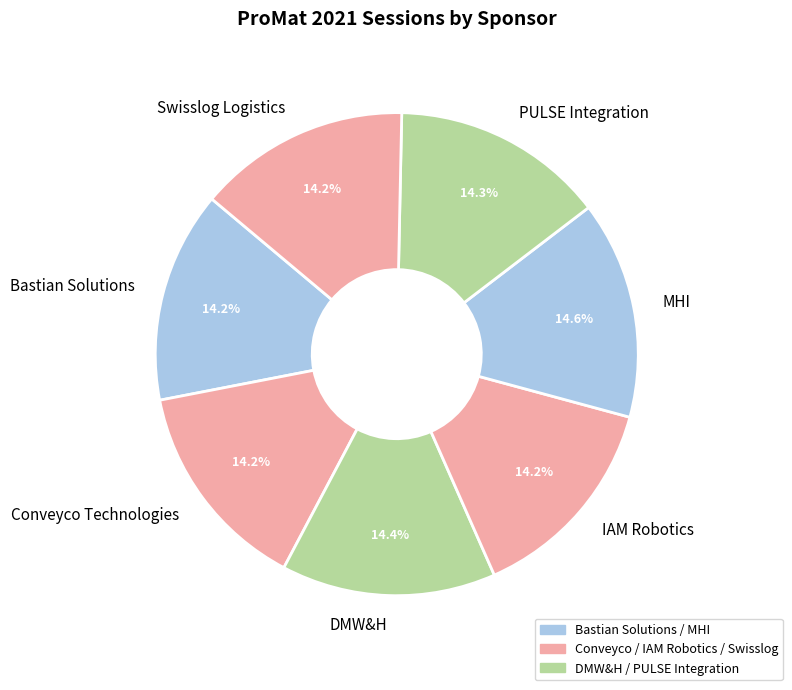

The DMW&H slice represents 14% of the pie. True or false?

True